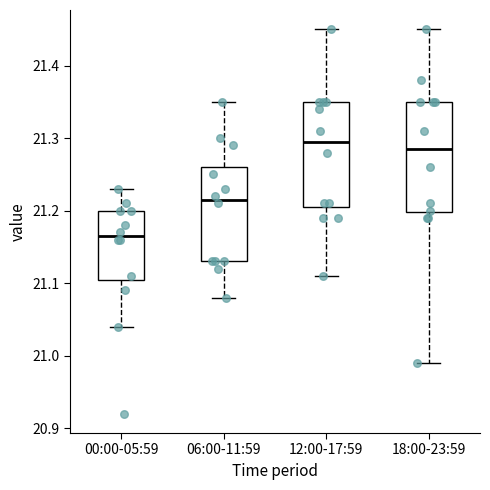

Reading left to right, read every box against the y-axis: the position of its median line, the range the box covers, and the ends of its whiskers. The values are not printed on the chart, so give them approximately, as read against the axis.

00:00-05:59: median 21.17, box 21.11 to 21.20, whiskers 21.04 to 21.23
06:00-11:59: median 21.22, box 21.13 to 21.26, whiskers 21.08 to 21.35
12:00-17:59: median 21.30, box 21.21 to 21.35, whiskers 21.11 to 21.45
18:00-23:59: median 21.29, box 21.20 to 21.35, whiskers 20.99 to 21.45